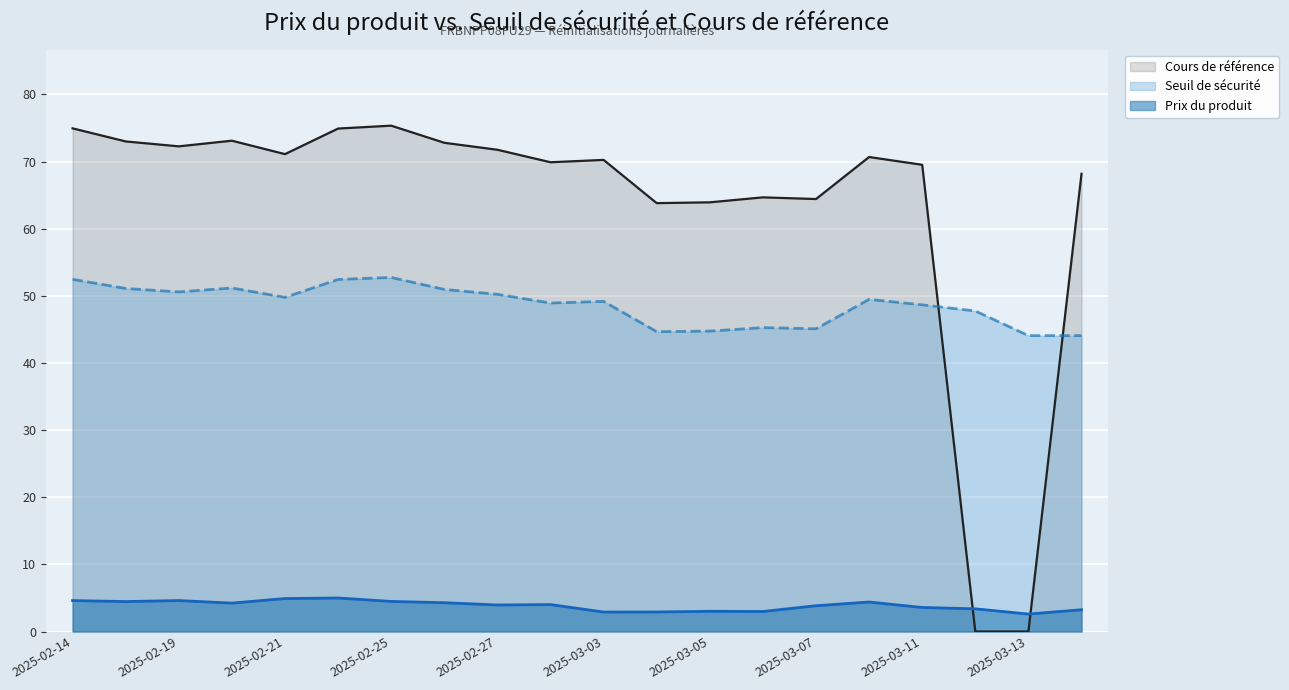

Reading left to right, transcribe all the data shown in this chart.

Prix du produit: 4.6	4.5	4.6	4.2	4.9	5.0	4.5	4.3	4.0	4.0	2.9	2.9	3.0	3.0	3.8	4.4	3.6	3.4	2.6	3.2
Seuil de sécurité: 52.5	51.1	50.6	51.2	49.8	52.4	52.7	51.0	50.2	48.9	49.2	44.7	44.8	45.3	45.1	49.5	48.7	47.7	44.1	44.1
Cours de référence: 75.0	73.0	72.3	73.1	71.1	74.9	75.3	72.8	71.8	69.9	70.2	63.8	63.9	64.7	64.4	70.7	69.5	0.0	0.0	68.2